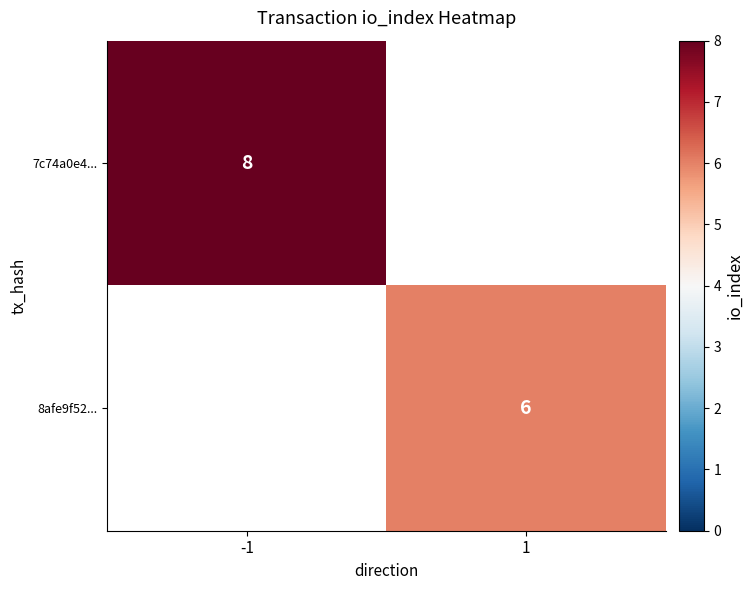

The 7c74a0e4... series shows 11 at -1. True or false?

False